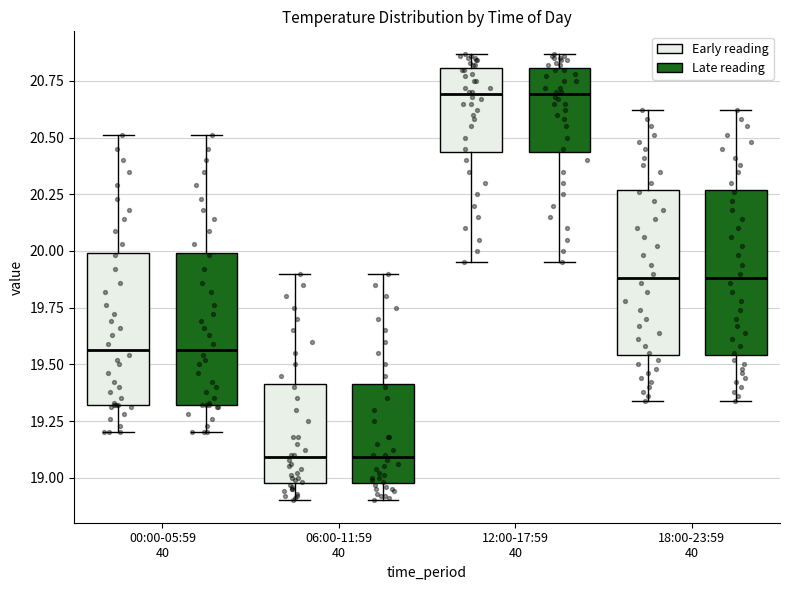

Reading left to right, read every box against the y-axis: the position of its median line, the range the box covers, and the ends of its whiskers. The values are not printed on the chart, so give them approximately, as read against the axis.

00:00-05:59 40 (Early reading): median 19.55, box 19.30 to 20.00, whiskers 19.20 to 20.50
00:00-05:59 40 (Late reading): median 19.55, box 19.30 to 20.00, whiskers 19.20 to 20.50
06:00-11:59 40 (Early reading): median 19.10, box 19.00 to 19.40, whiskers 18.90 to 19.90
06:00-11:59 40 (Late reading): median 19.10, box 19.00 to 19.40, whiskers 18.90 to 19.90
12:00-17:59 40 (Early reading): median 20.70, box 20.45 to 20.80, whiskers 19.95 to 20.85
12:00-17:59 40 (Late reading): median 20.70, box 20.45 to 20.80, whiskers 19.95 to 20.85
18:00-23:59 40 (Early reading): median 19.90, box 19.55 to 20.25, whiskers 19.35 to 20.60
18:00-23:59 40 (Late reading): median 19.90, box 19.55 to 20.25, whiskers 19.35 to 20.60